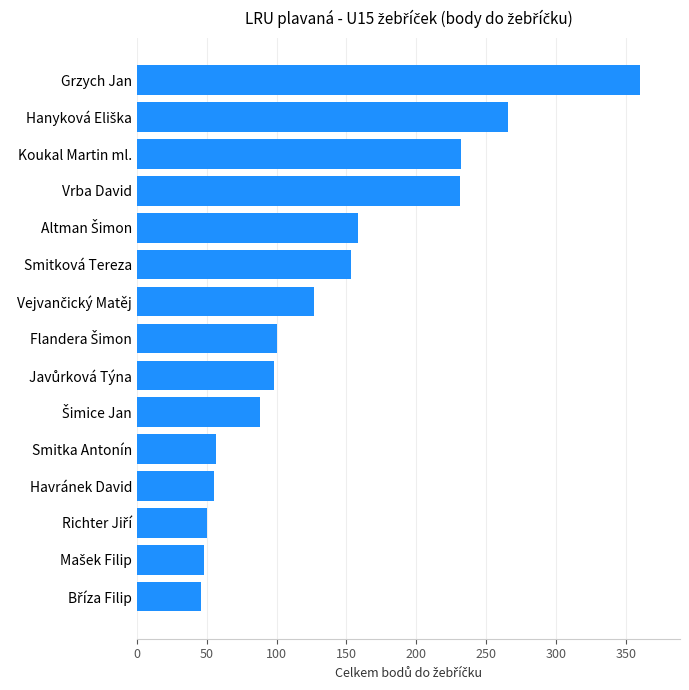

What is the greatest value displayed?

360